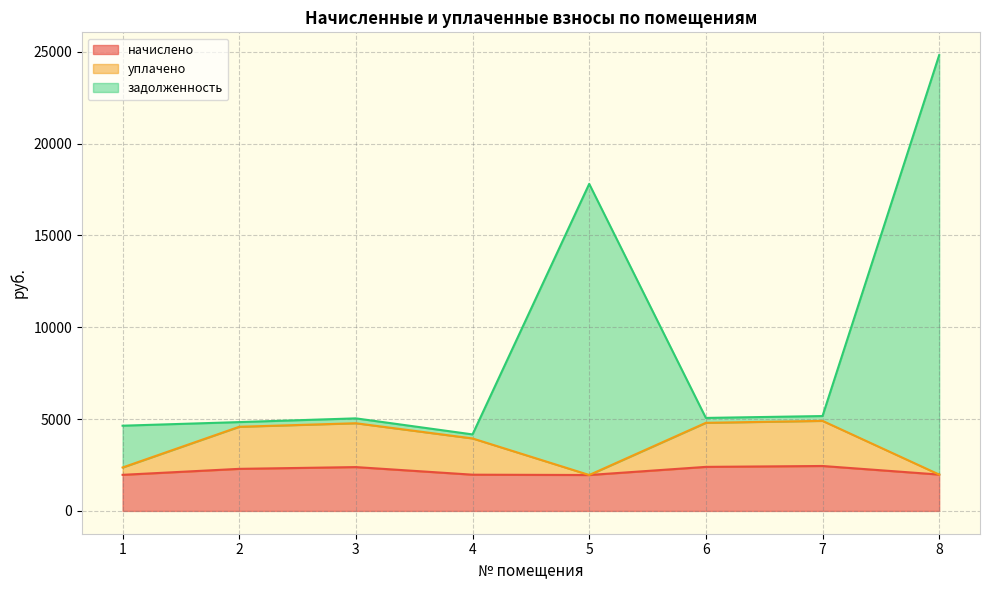

What is the difference between the задолженность values at 4 and 2?

670.7